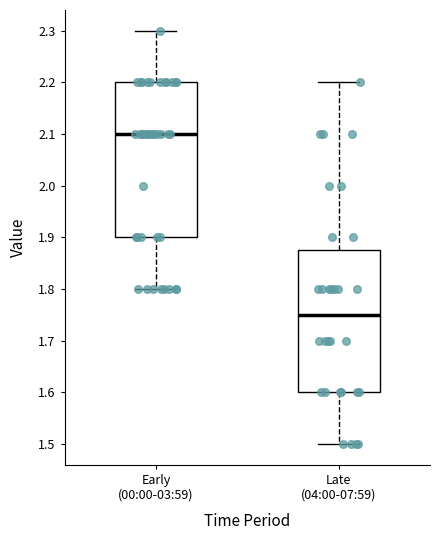

Reading left to right, transcribe this box plot: for each box, give where its median line is, the range the box spans, and where its two whiskers end, as read against the y-axis. The values are not printed on the chart, so give them approximately, as read against the axis.

Early (00:00-03:59): median 2.10, box 1.90 to 2.20, whiskers 1.80 to 2.30
Late (04:00-07:59): median 1.75, box 1.60 to 1.88, whiskers 1.50 to 2.20